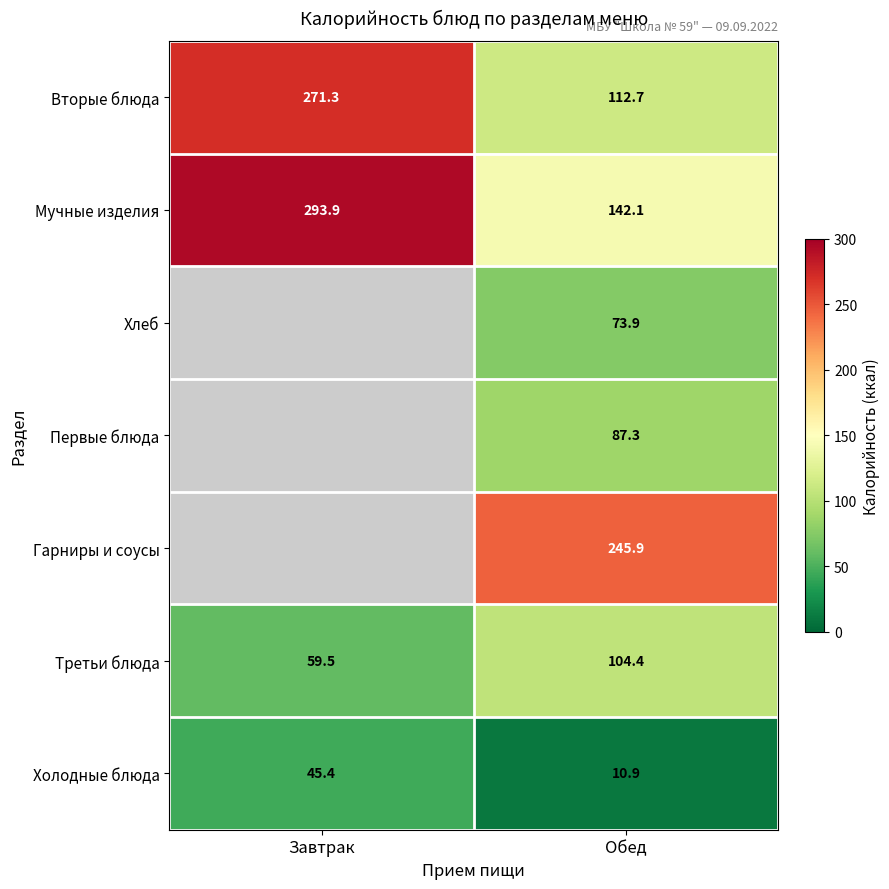

Between Обед and Завтрак, which is larger?

Завтрак